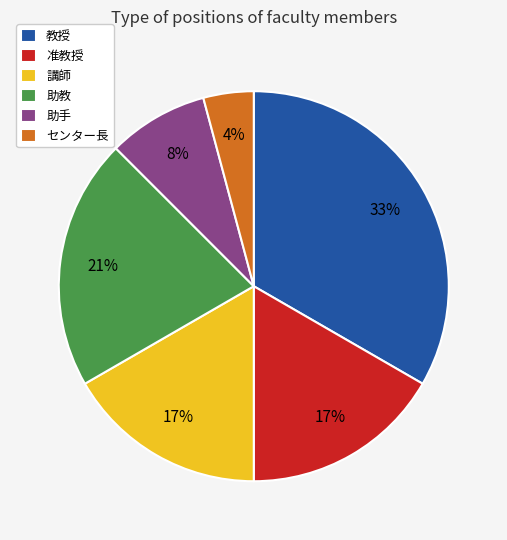

Is 助教 the majority of the pie?

No